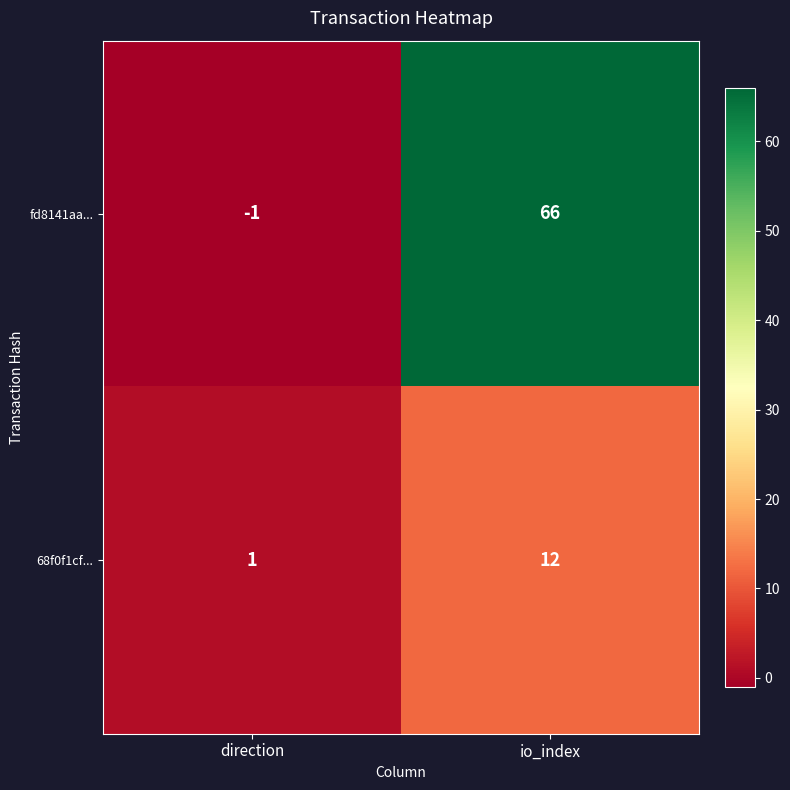

What is the sum of the 68f0f1cf... values at io_index and direction?

13